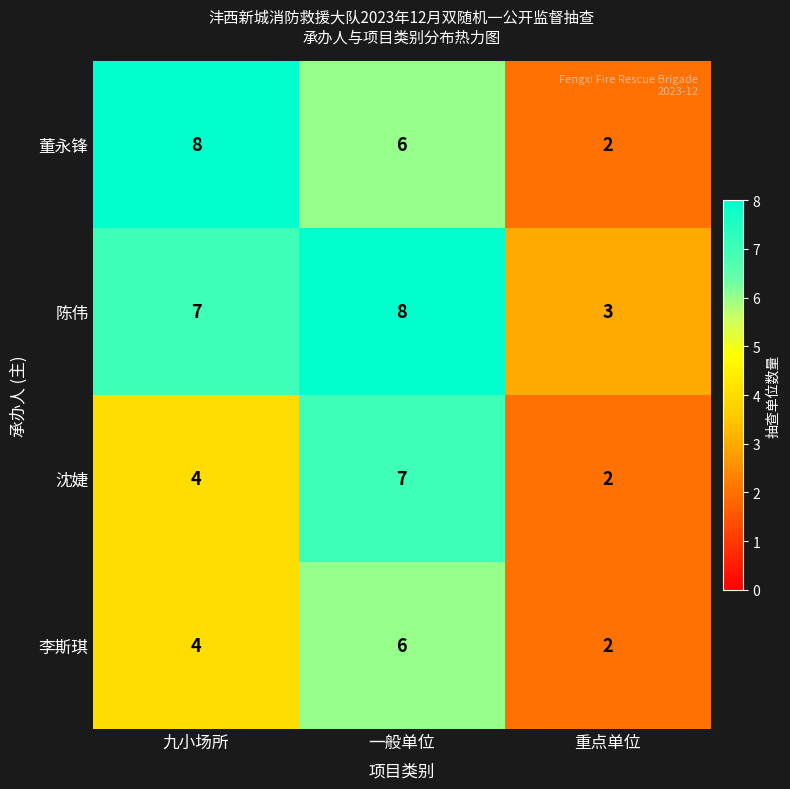

Between 九小场所 and 重点单位, which series saw the biggest shift?

董永锋